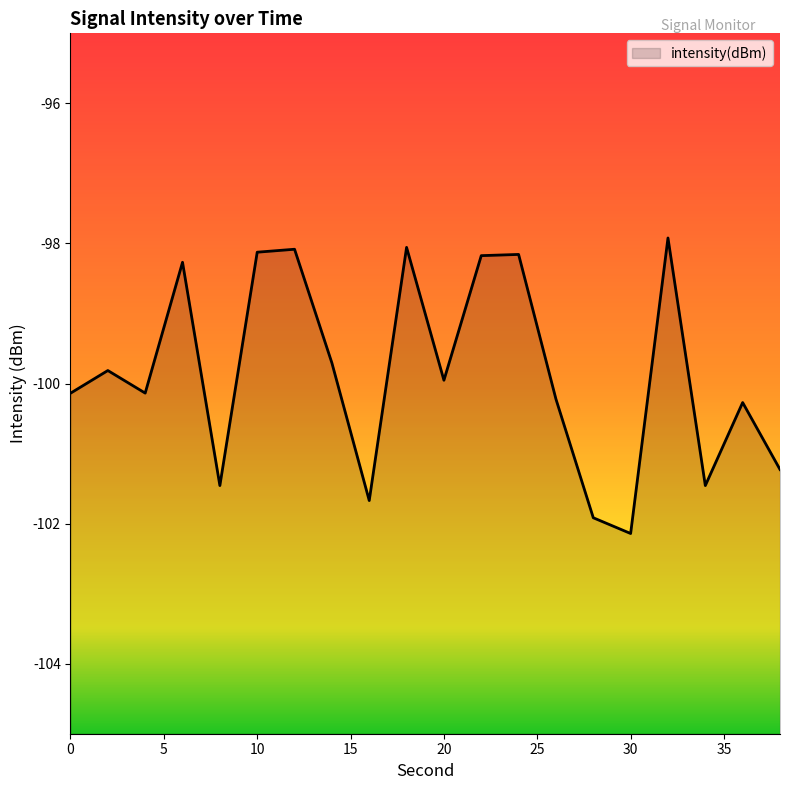

List the labels in order of value, largest first.

32, 18, 12, 10, 24, 22, 6, 14, 2, 20, 4, 0, 26, 36, 38, 34, 8, 16, 28, 30